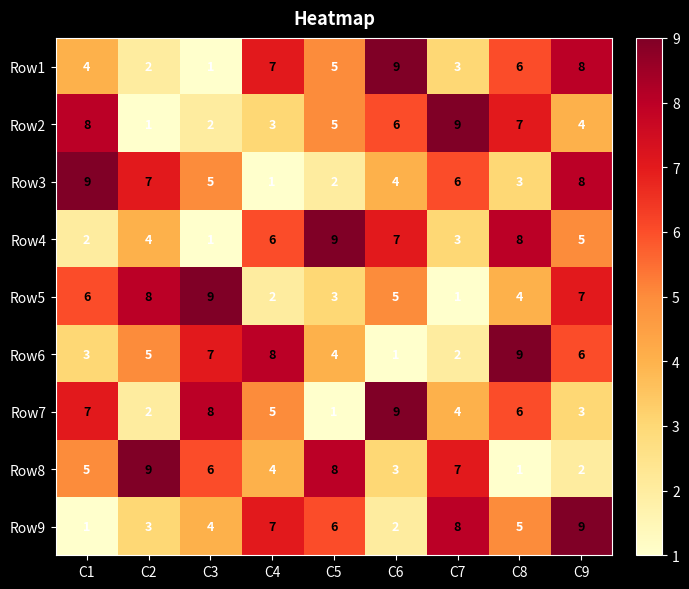

Count the Row7 values in the range 3 to 7.

5